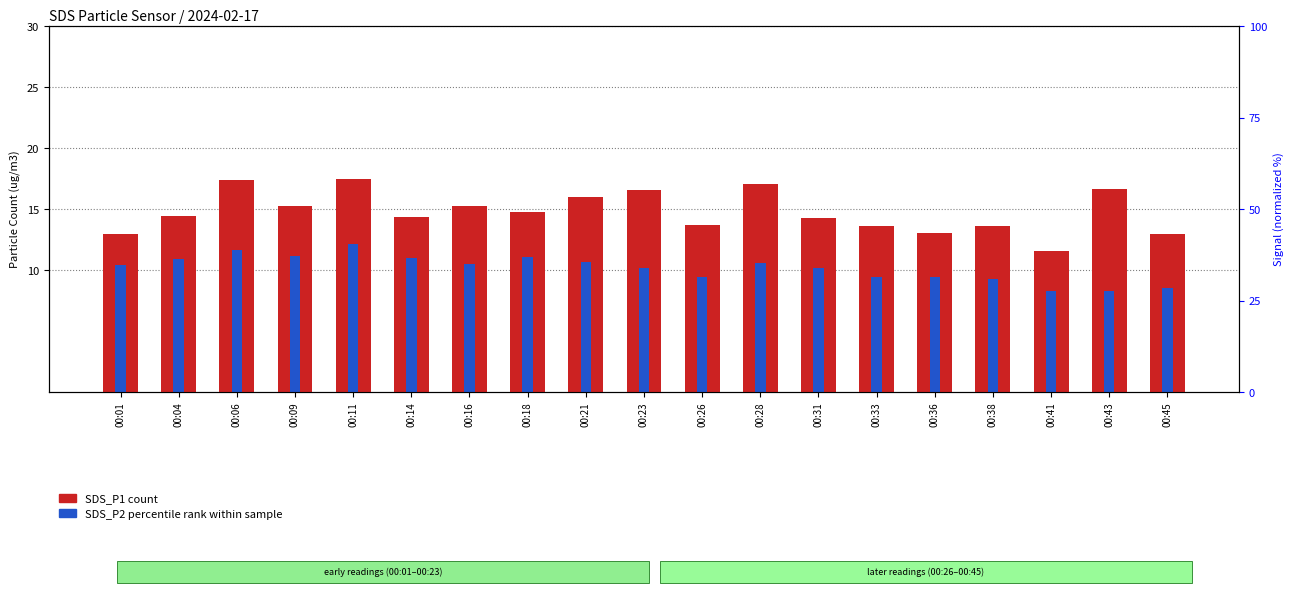

How many bars are there in each group?

2